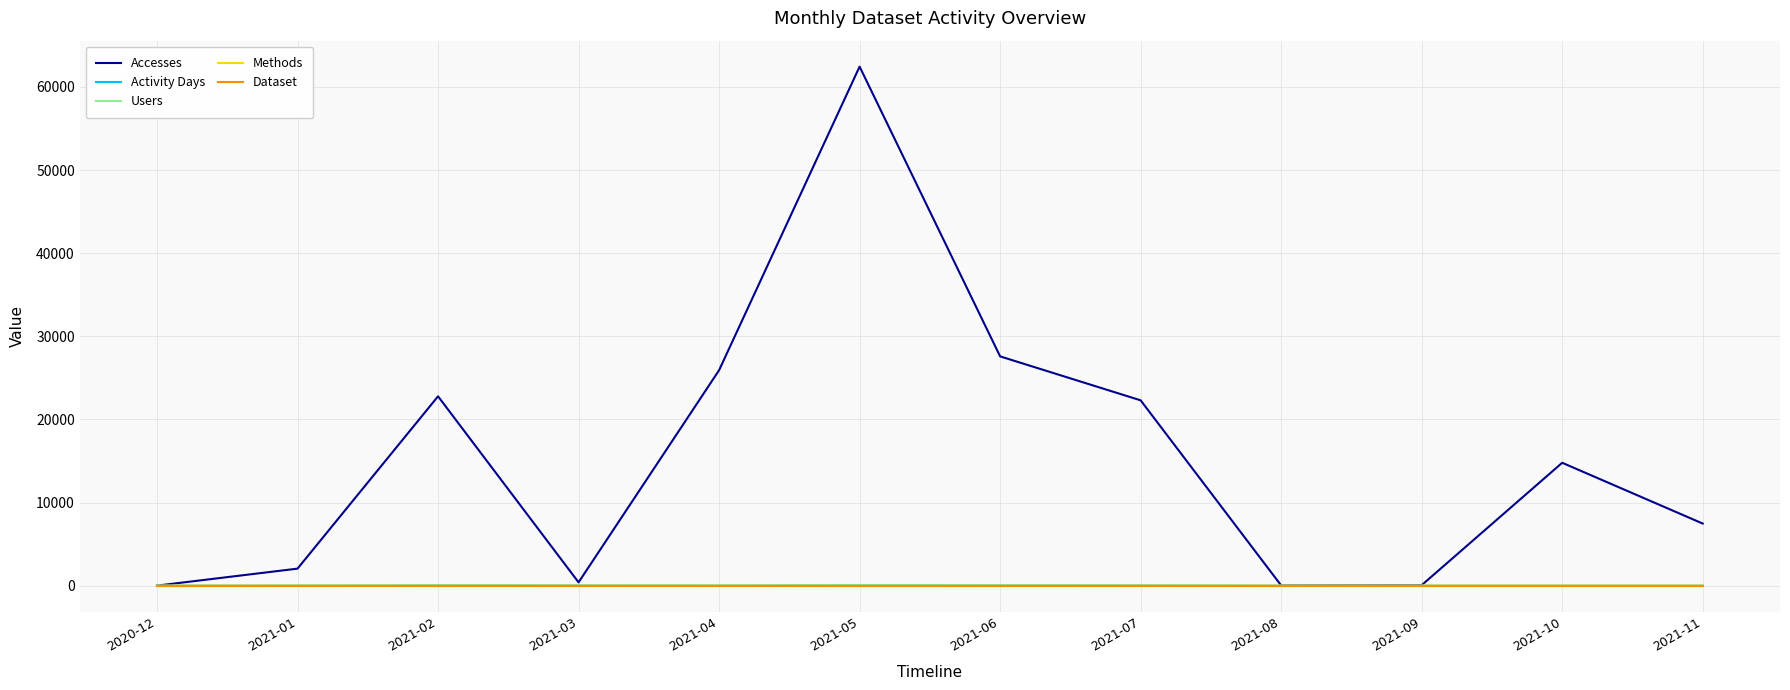

Which series has the largest total across all categories?

Accesses